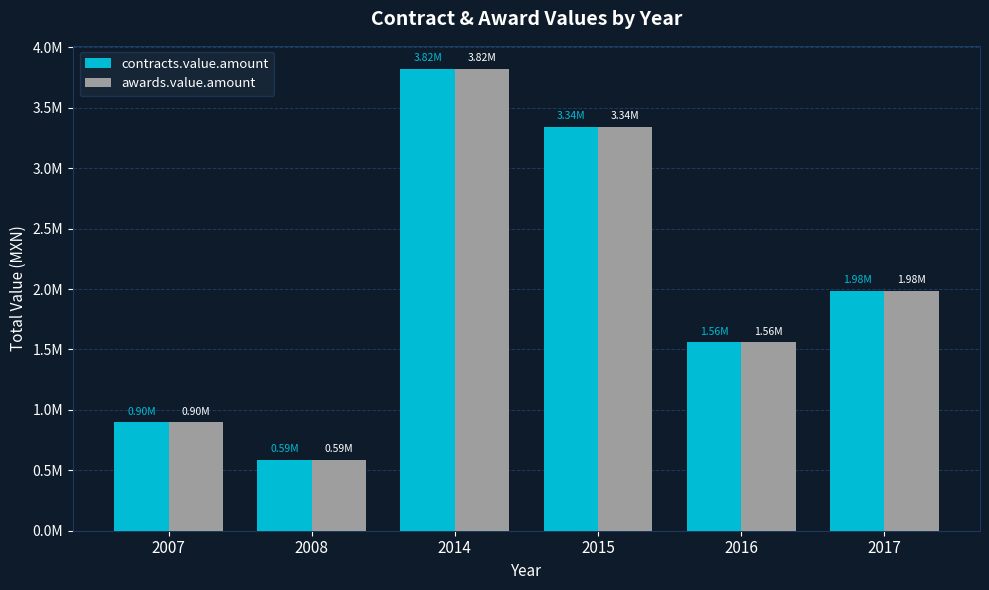

Does the chart contain stacked bars?

No